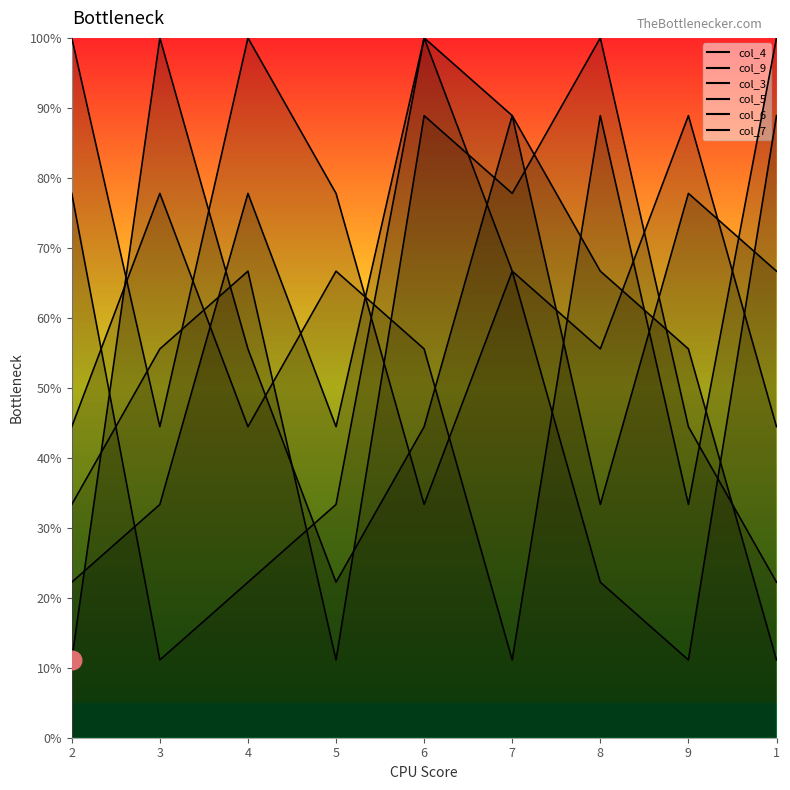

Which series has the largest total across all categories?

col_7